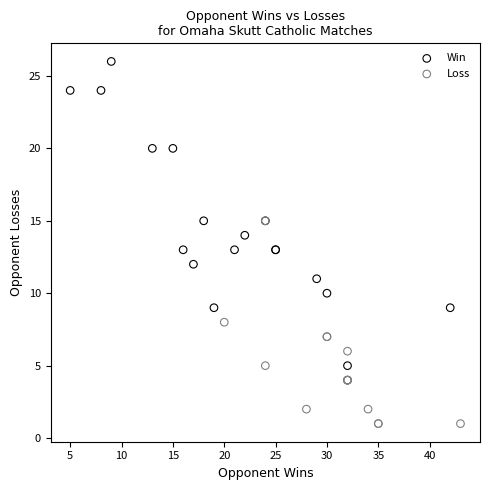

Which series has the largest Y range (max minus min)?

Win